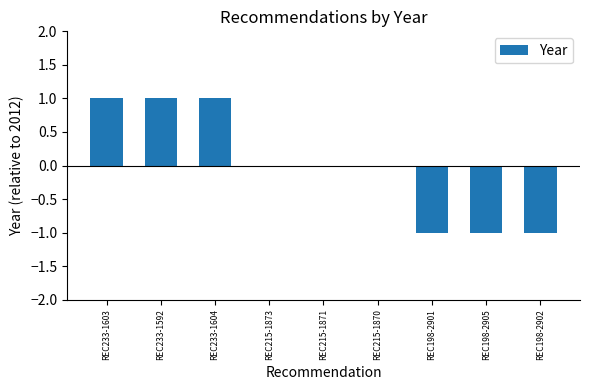

Between REC198-2902 and REC233-1603, which is larger?

REC233-1603